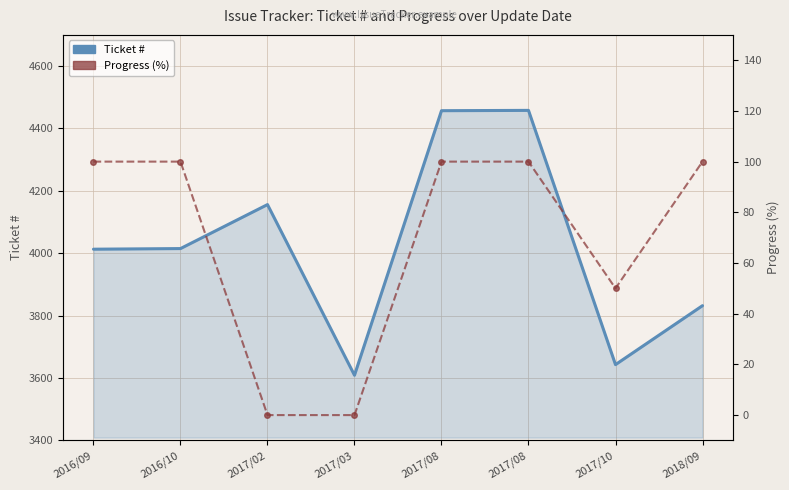

At which label does progress reach its peak?

2016/09